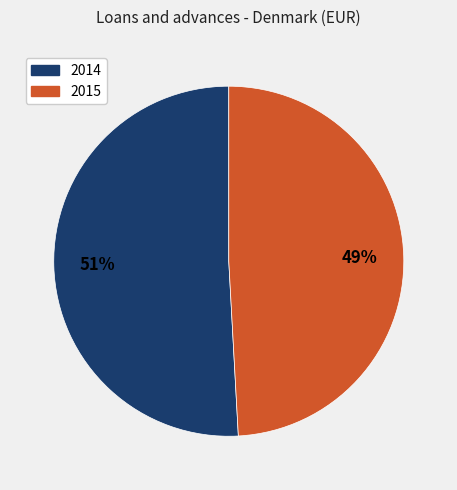

Is 2014 the majority of the pie?

Yes